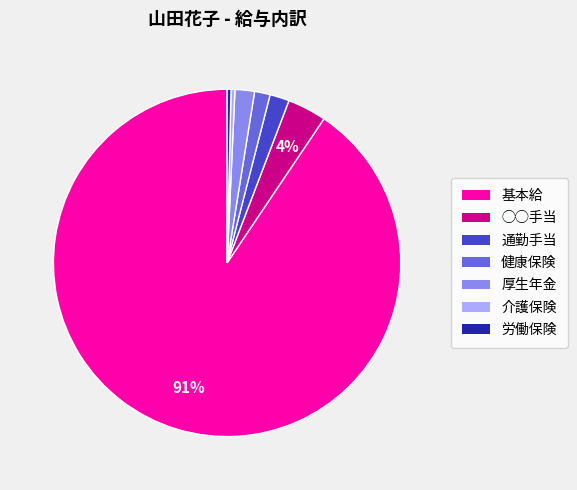

How many slices are in this pie chart?

7